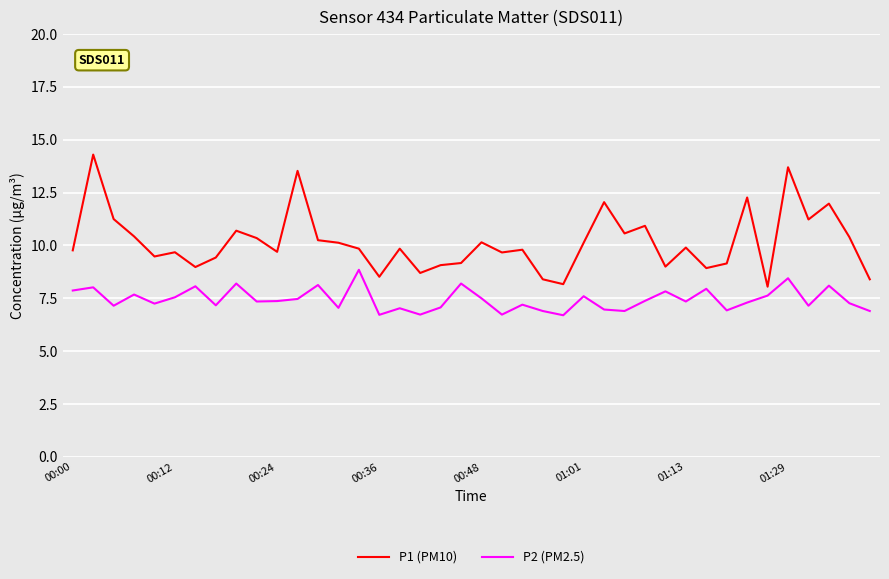

Rank the series by their maximum value, from highest to lowest.

P1 (PM10), P2 (PM2.5)